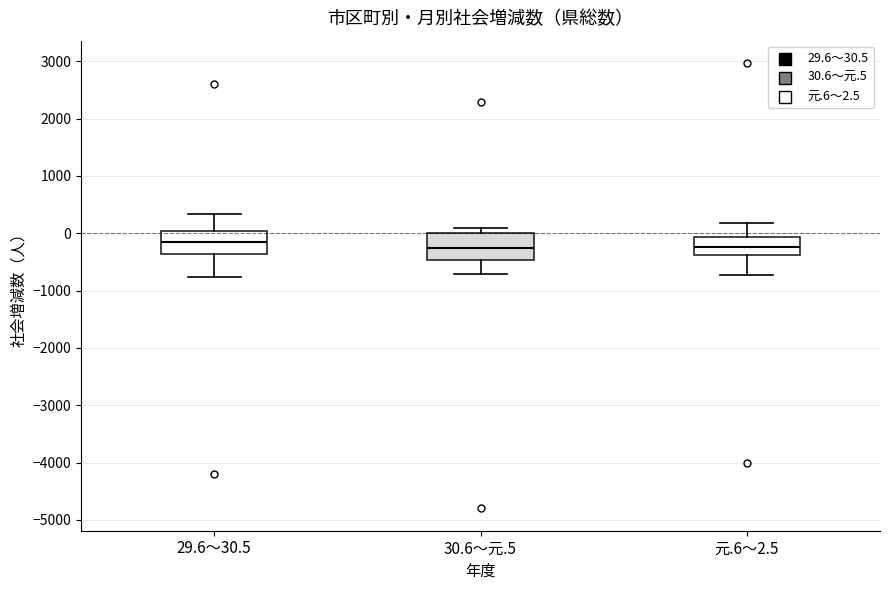

Reading left to right, read every box against the y-axis: the position of its median line, the range the box covers, and the ends of its whiskers. The values are not printed on the chart, so give them approximately, as read against the axis.

29.6～30.5: median -100, box -400 to 0, whiskers -800 to 300
30.6～元.5: median -300, box -500 to 0, whiskers -700 to 100
元.6～2.5: median -200, box -400 to -100, whiskers -700 to 200